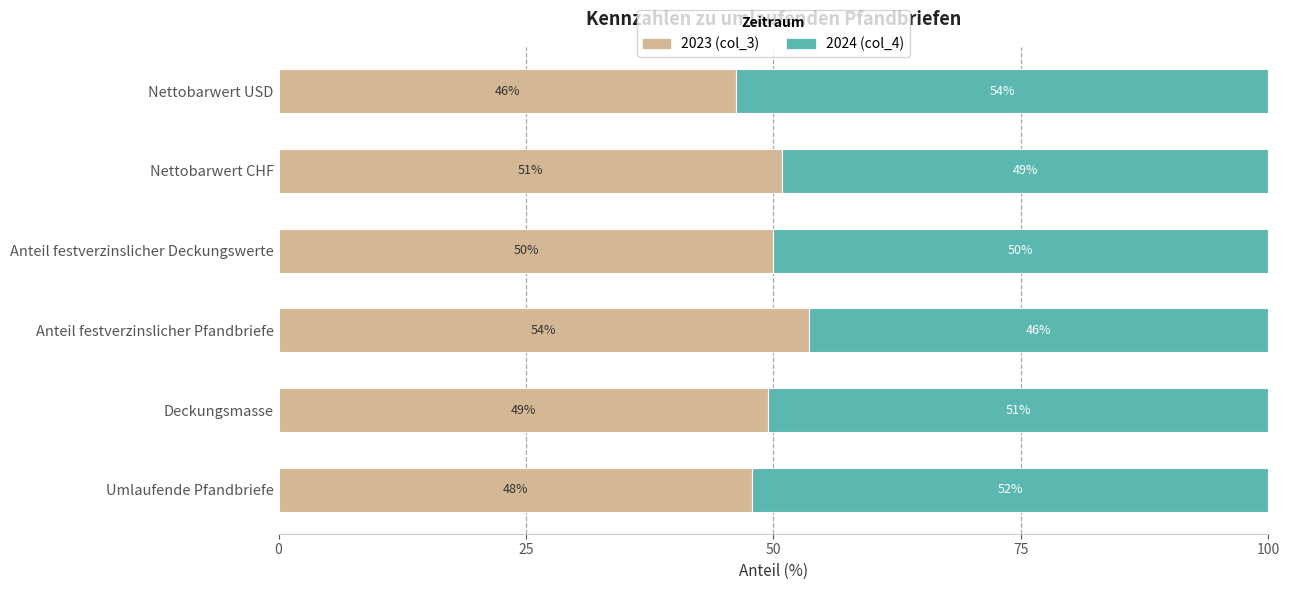

How many series are shown in this chart?

2